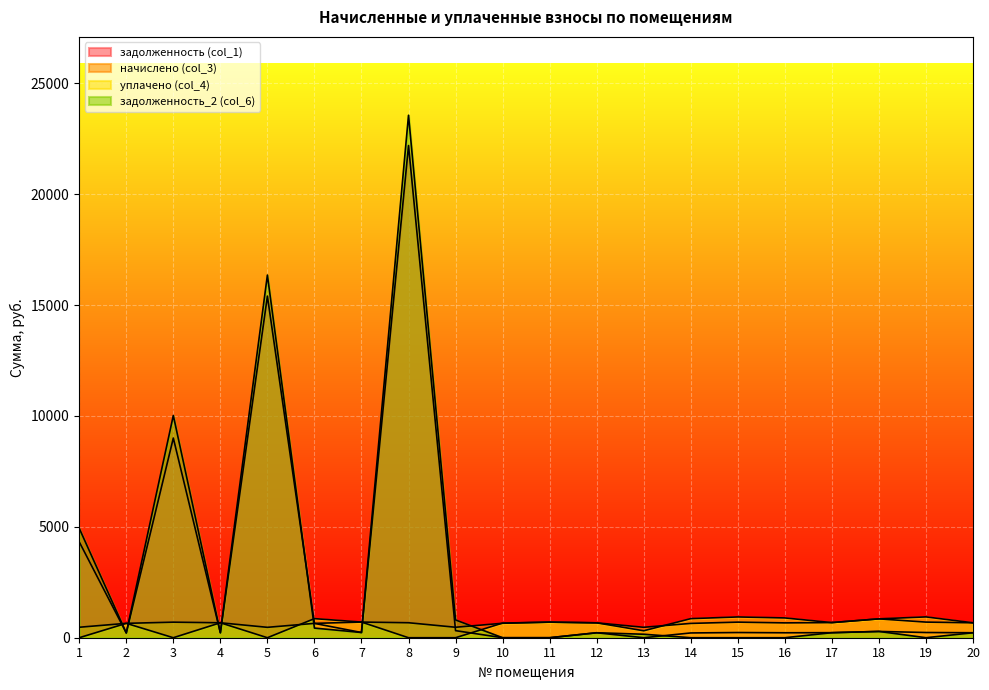

True or false: задолженность (col_1) has more than 0 interior local peaks.

True